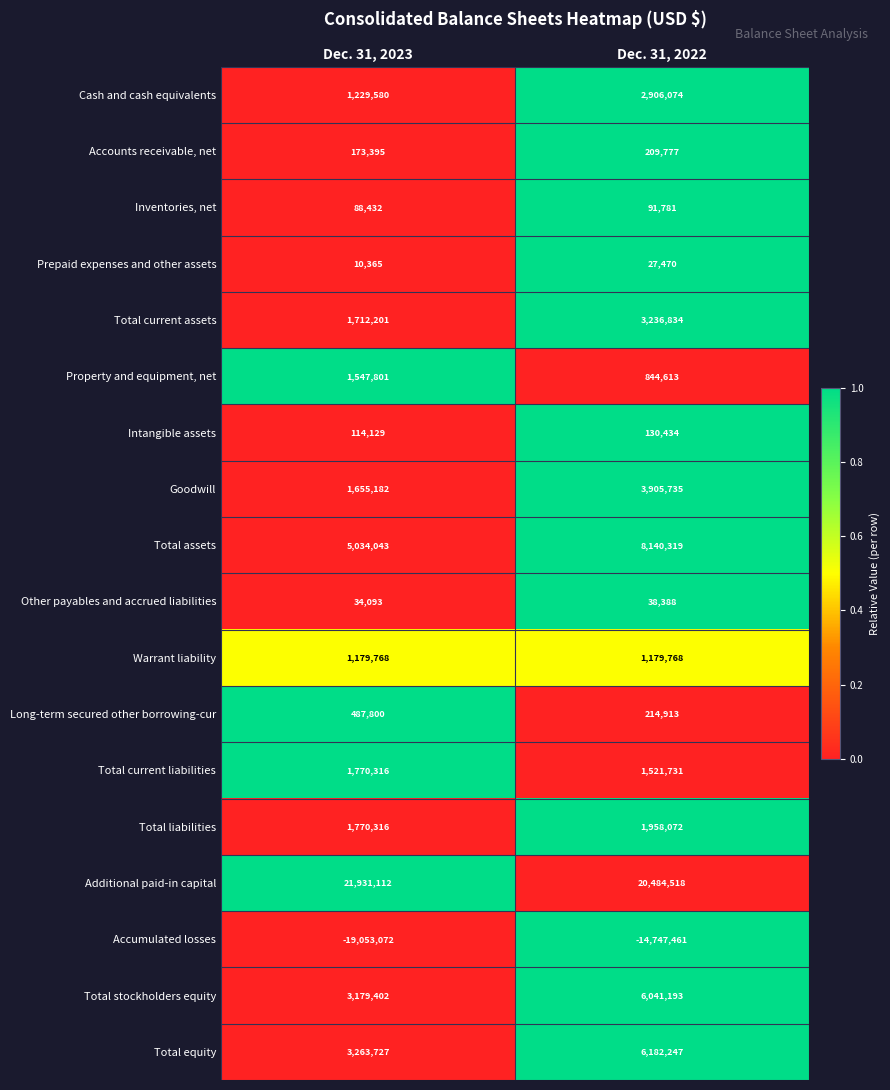

What is the difference between the Inventories, net values at Dec. 31, 2022 and Dec. 31, 2023?

3349